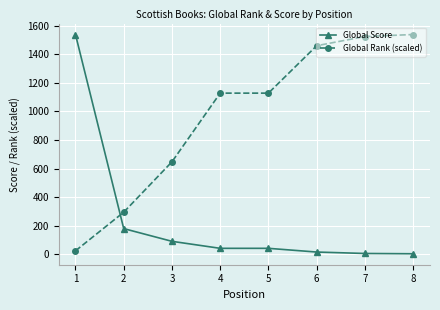

What is the value of the Global Rank (scaled) point at the 6th from the left?

1459.6